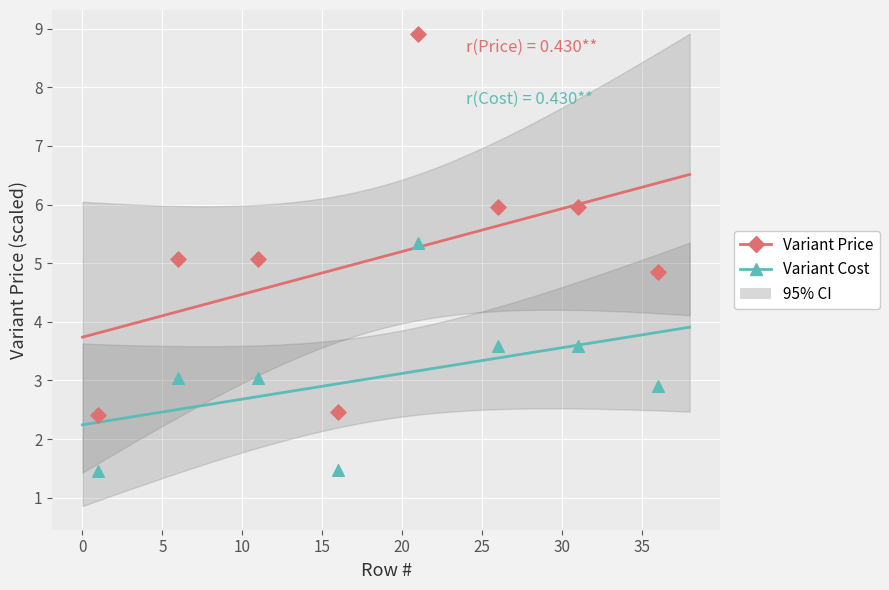

Which series has the widest spread of Y values?

Variant Price